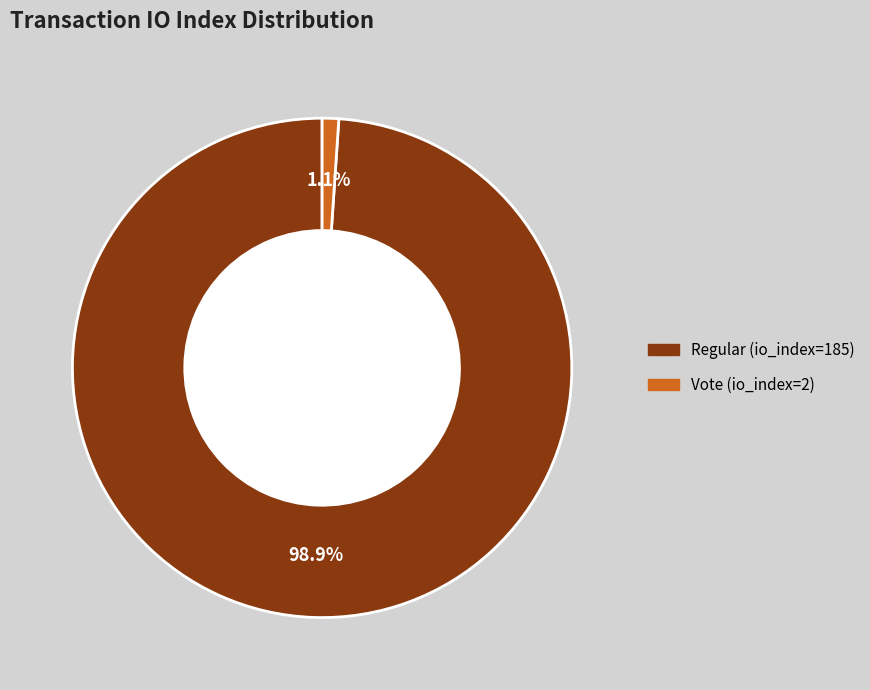

Between Regular (io_index=185) and Vote (io_index=2), which is larger?

Regular (io_index=185)